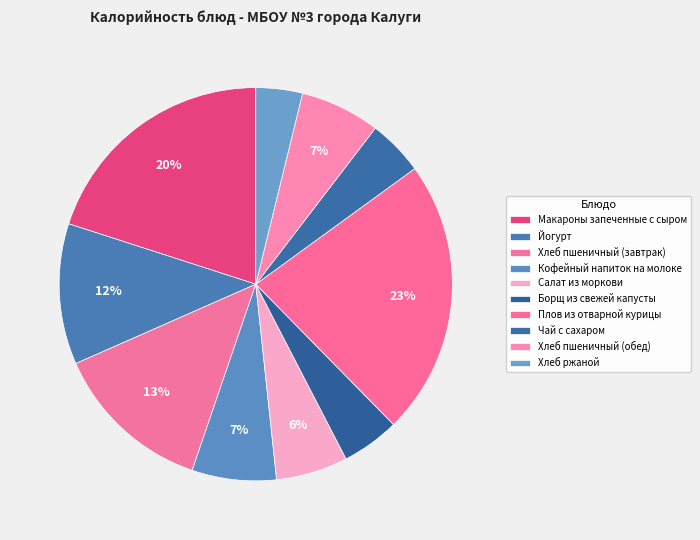

What portion of the pie excludes Макароны запеченные с сыром?

80.0%